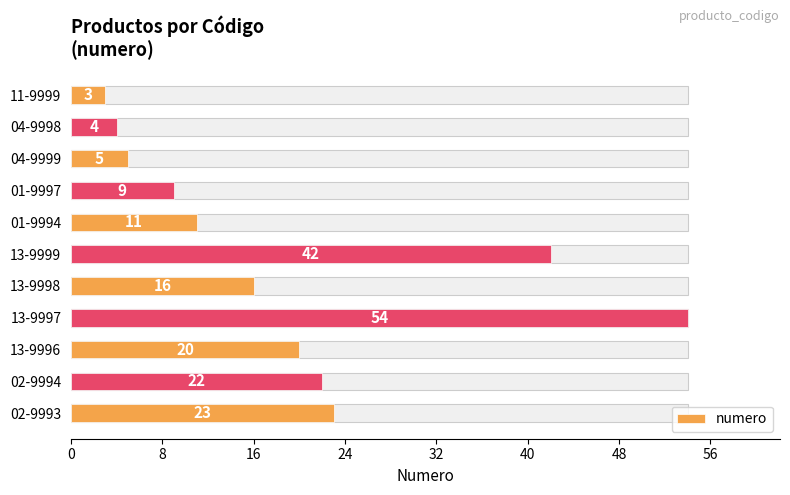

Read the value at 02-9993.

23